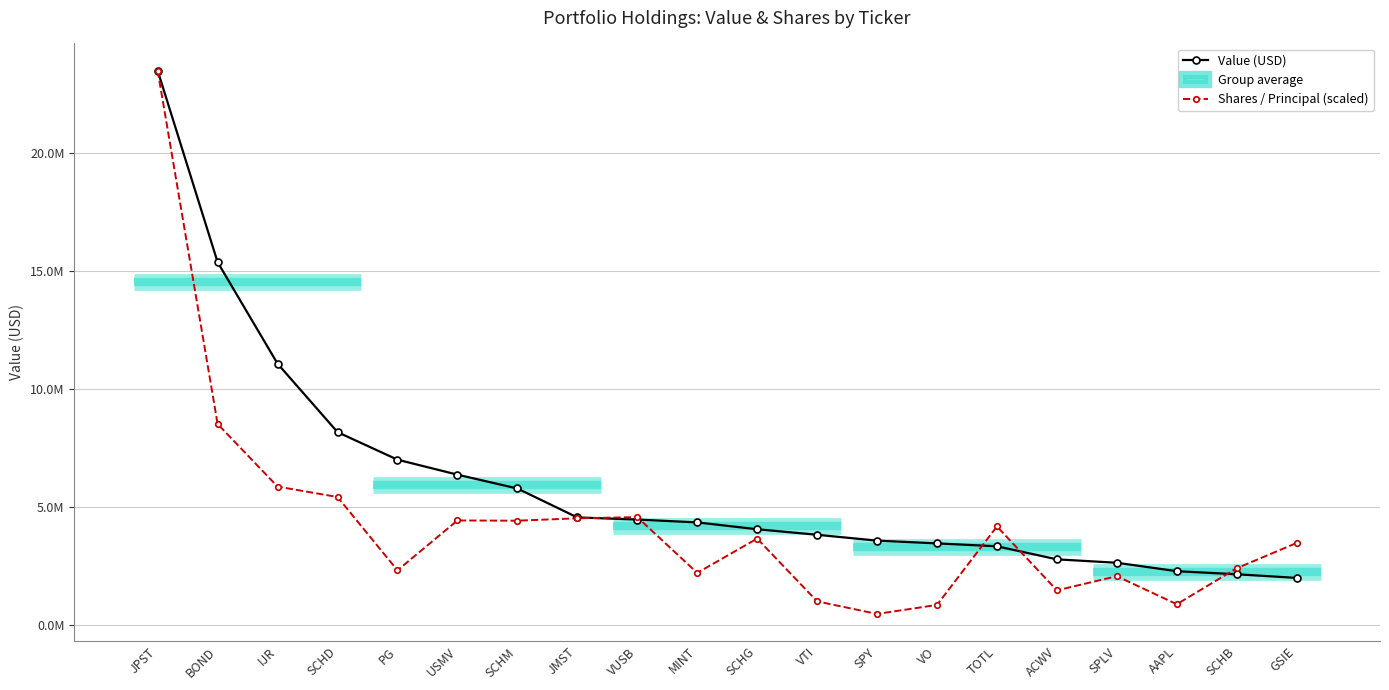

What is the difference between the maximum and minimum values in the Shares / Principal (scaled) series?

23014957.4